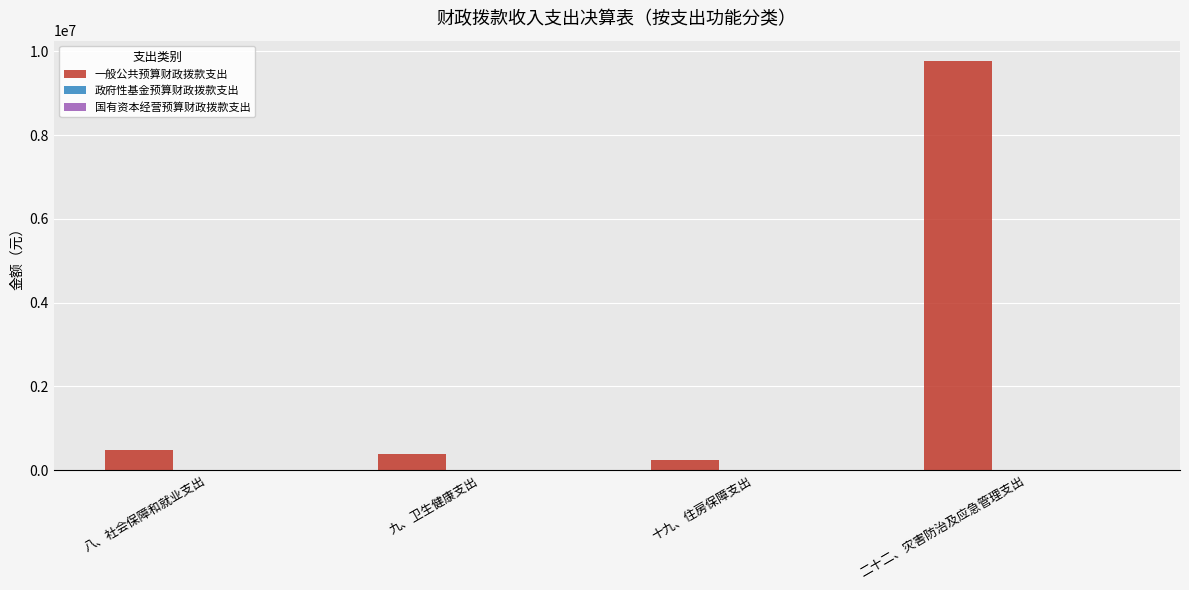

How many categories are shown in the chart?

4